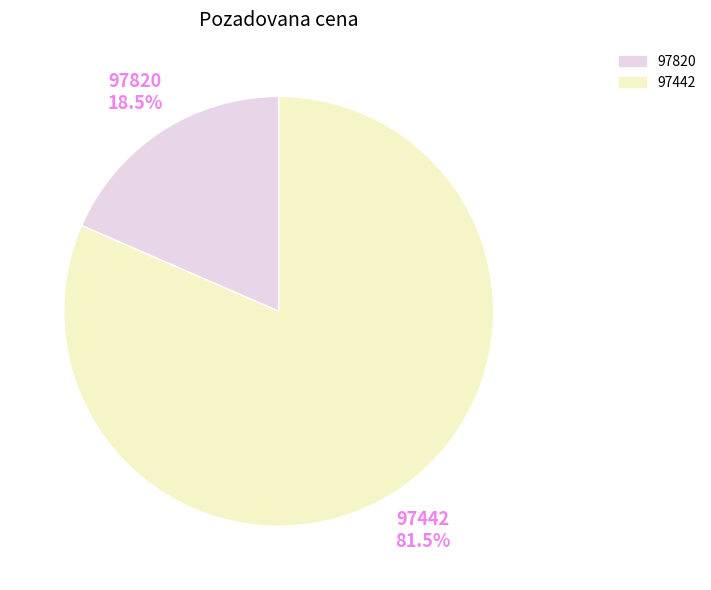

To the nearest percent, what is the average slice percentage?

50%